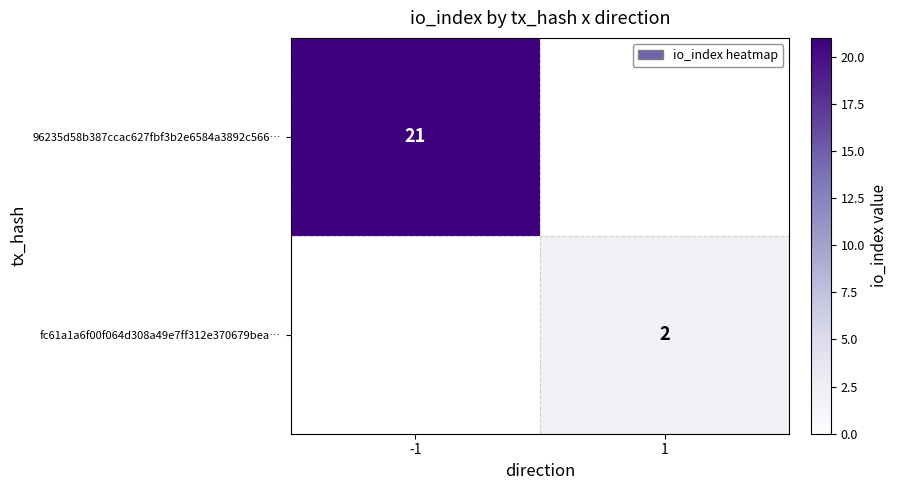

Is it true that fc61a1a6f00f064d308a49e7ff312e370679bea… equals 1 at 1?

False